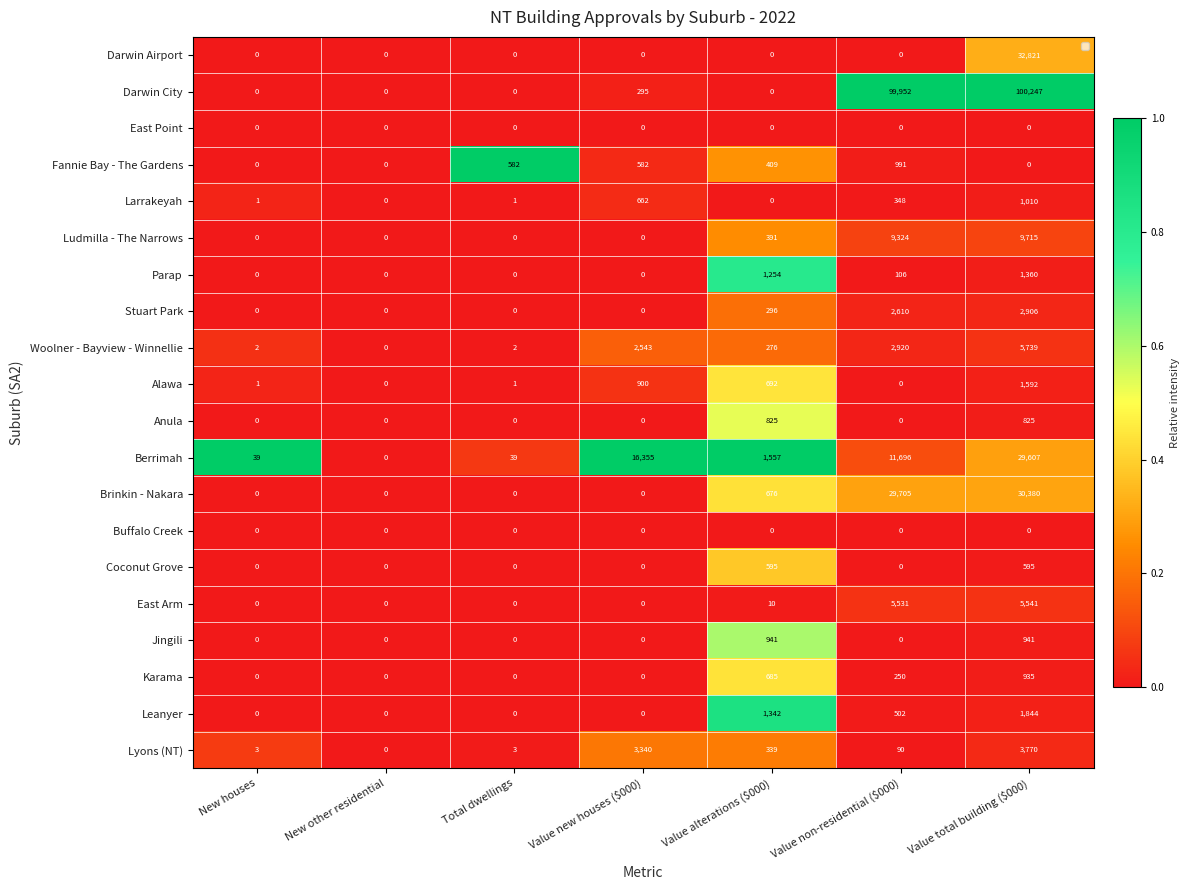

True or false: Darwin Airport has a value of 0 at Total dwellings.

True